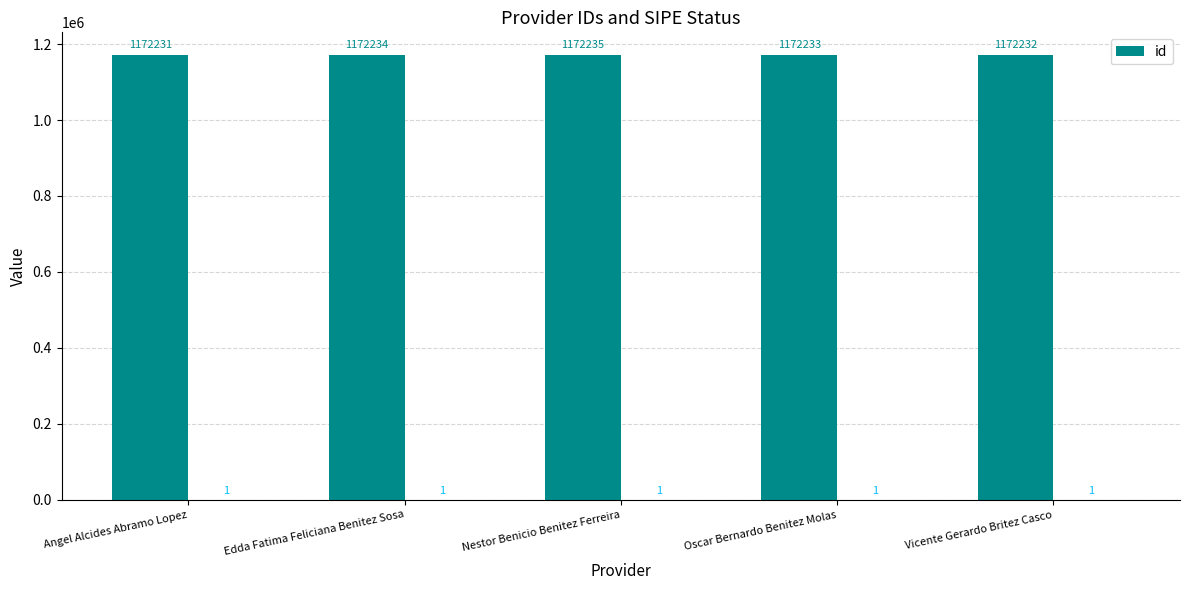

What is the ratio of the value at Nestor Benicio Benitez Ferreira to the value at Angel Alcides Abramo Lopez?

1.0